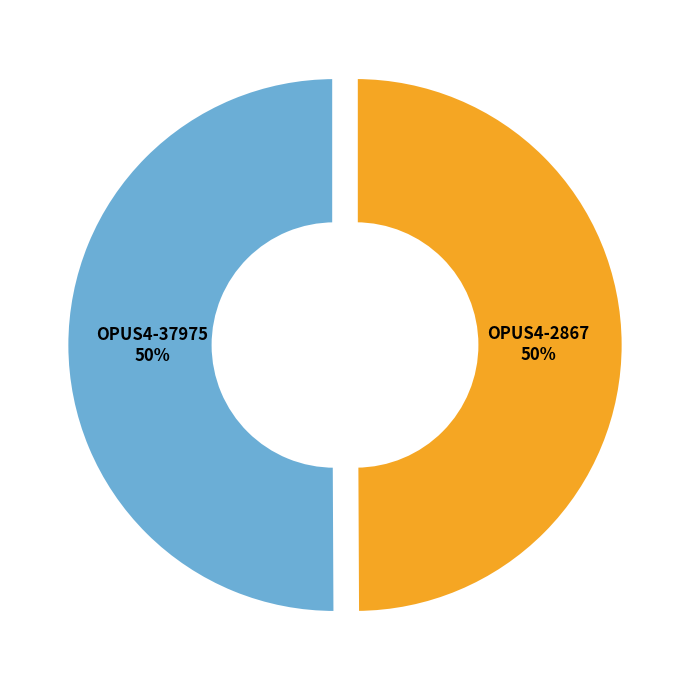

What is the ratio of the value at OPUS4-2867 to the value at OPUS4-37975?

1.0